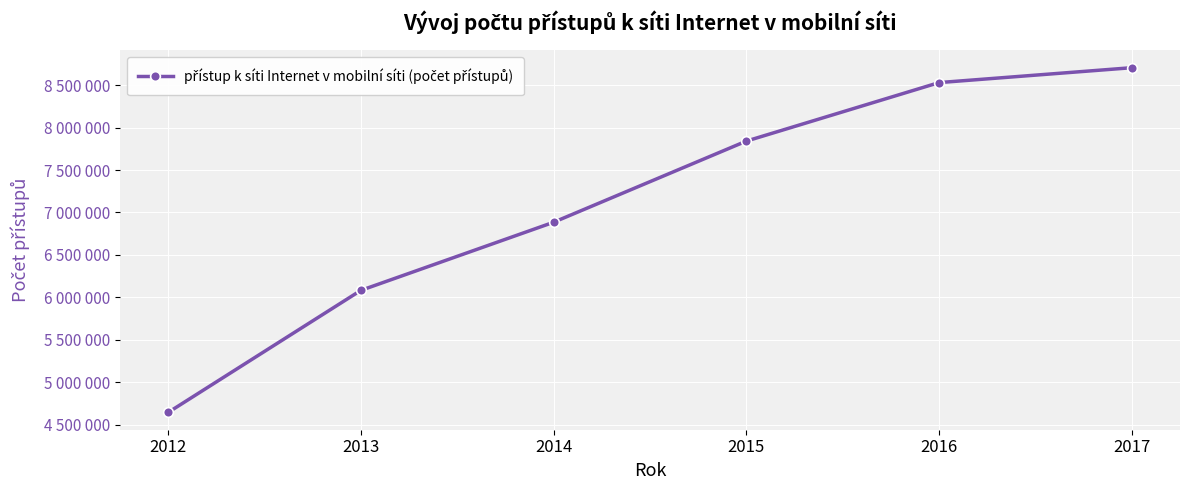

Is it true that the value at 2012 is 6952205?

False